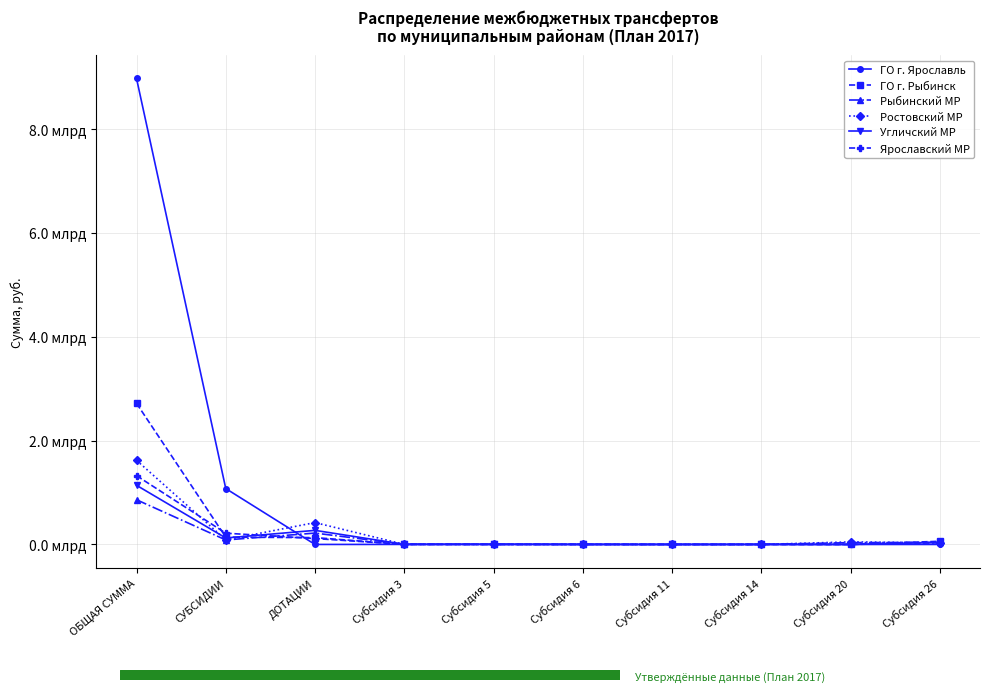

What is the sum of all Рыбинский МР values?

1246470109